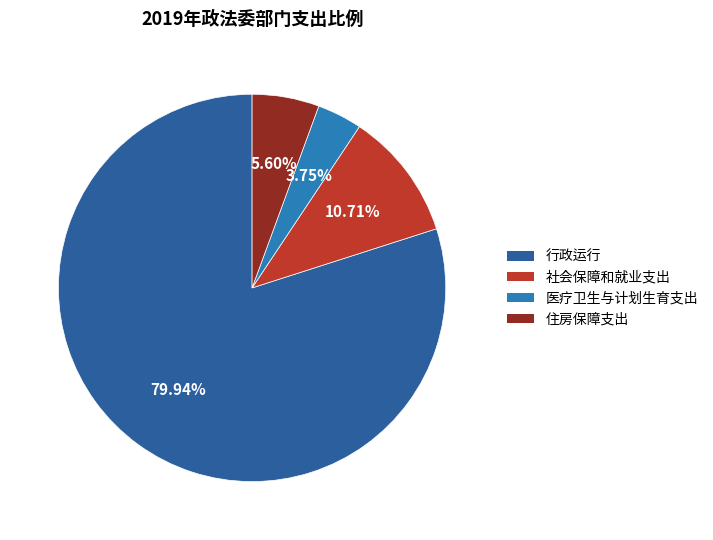

How many slices are in this pie chart?

4